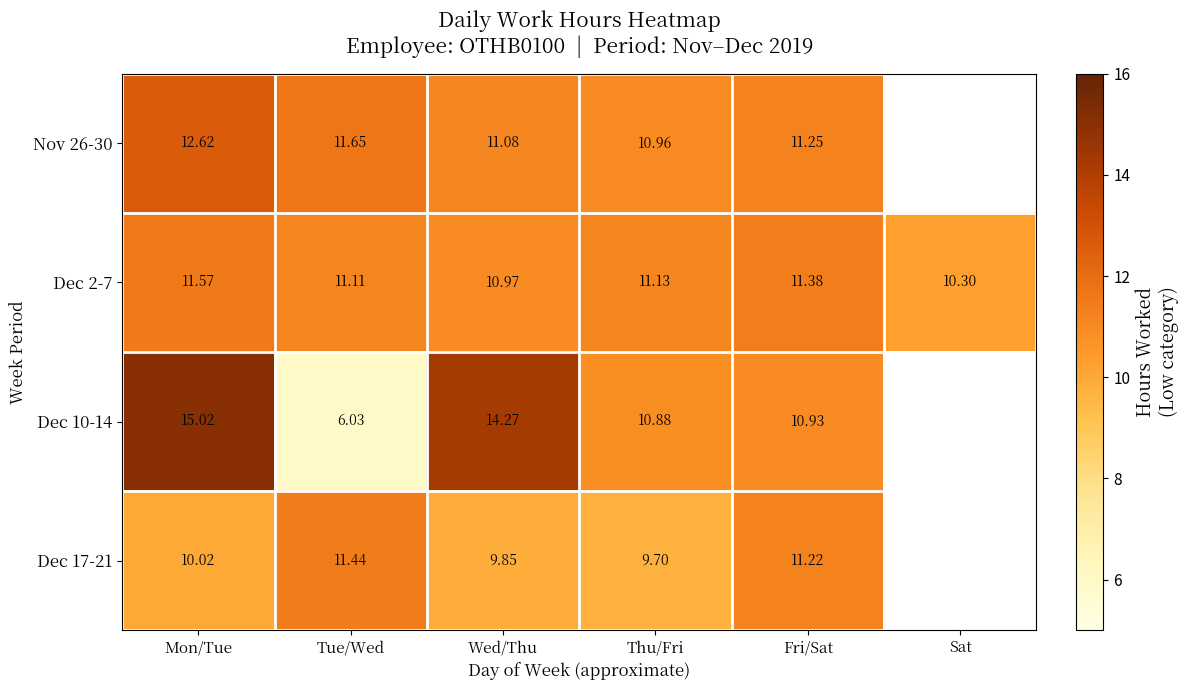

Rank the categories by Dec 2-7 value from lowest to highest.

Sat, Wed/Thu, Tue/Wed, Thu/Fri, Fri/Sat, Mon/Tue